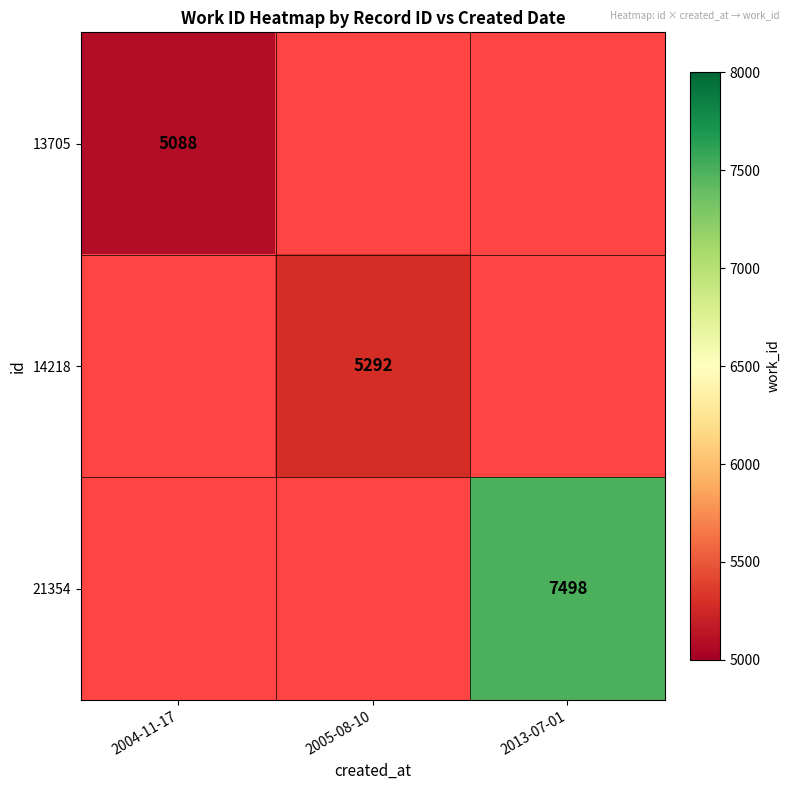

At which category does the chart reach its minimum across all series?

2004-11-17